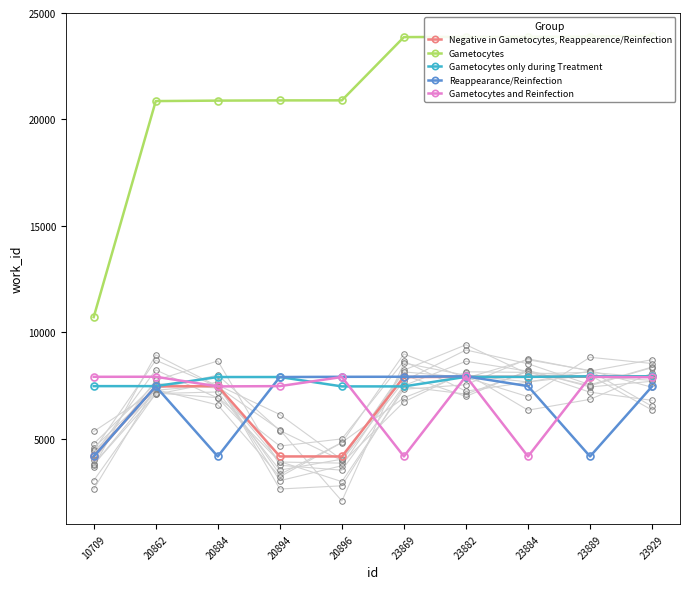

What is the sum of the Gametocytes only during Treatment values at 10709 and 23929?

15390